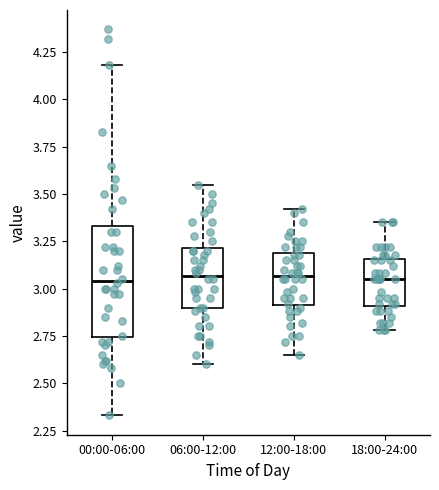

Which box is the tallest, from its lower edge to its upper edge?

00:00-06:00